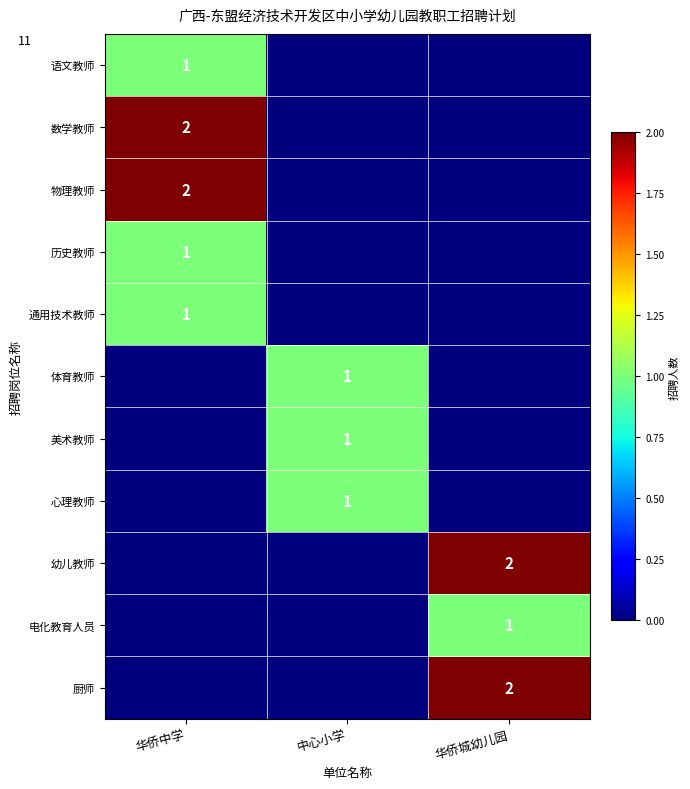

What is the total value across all series at 华侨城幼儿园?

5